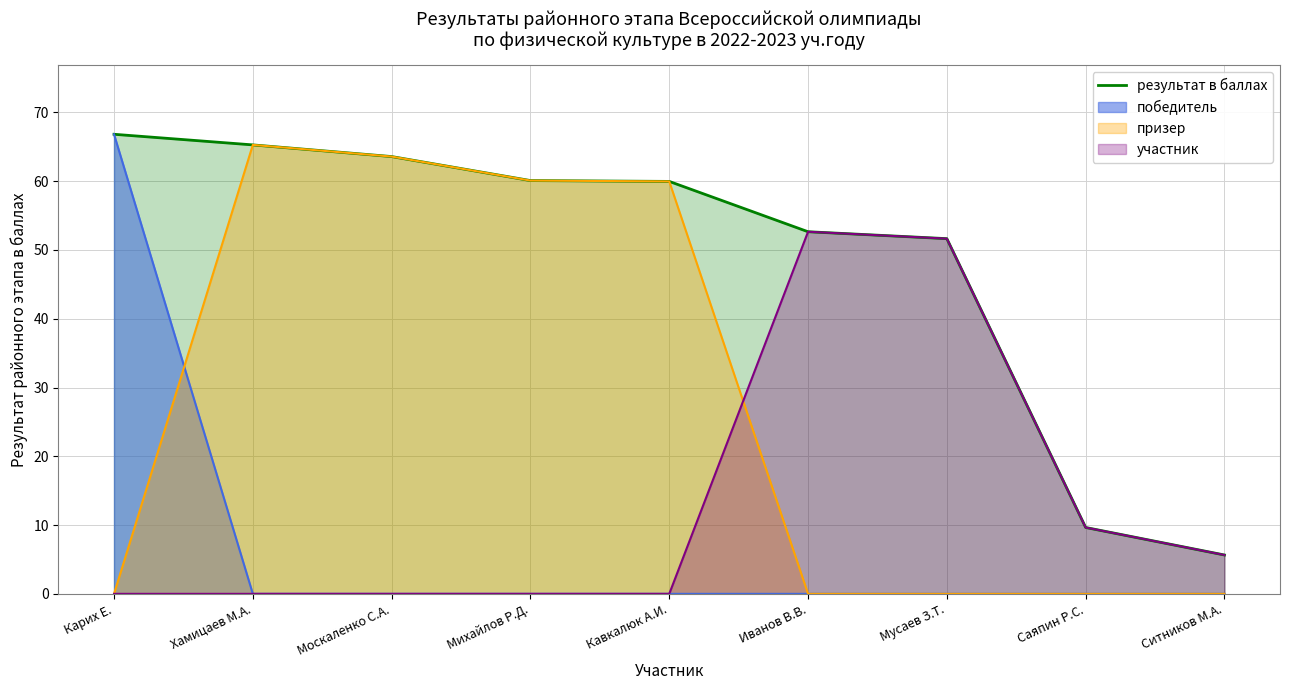

What is the change in value from Михайлов Р.Д. to Ситников М.А.?

-54.4